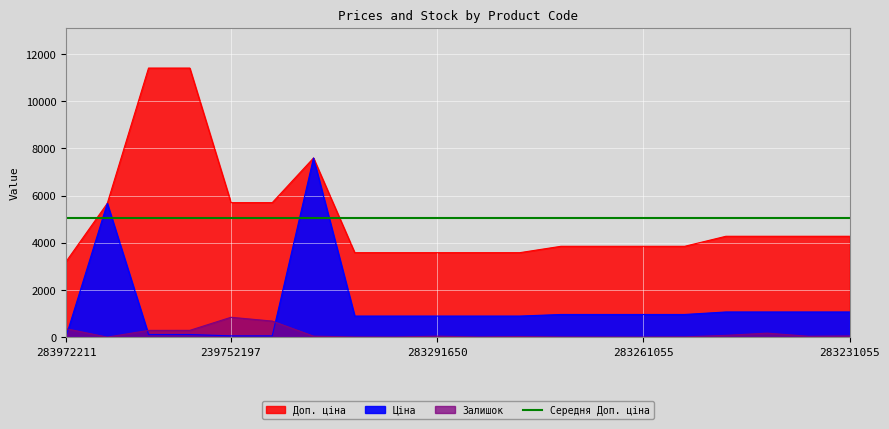

What is the minimum value shown in the chart?

3.0